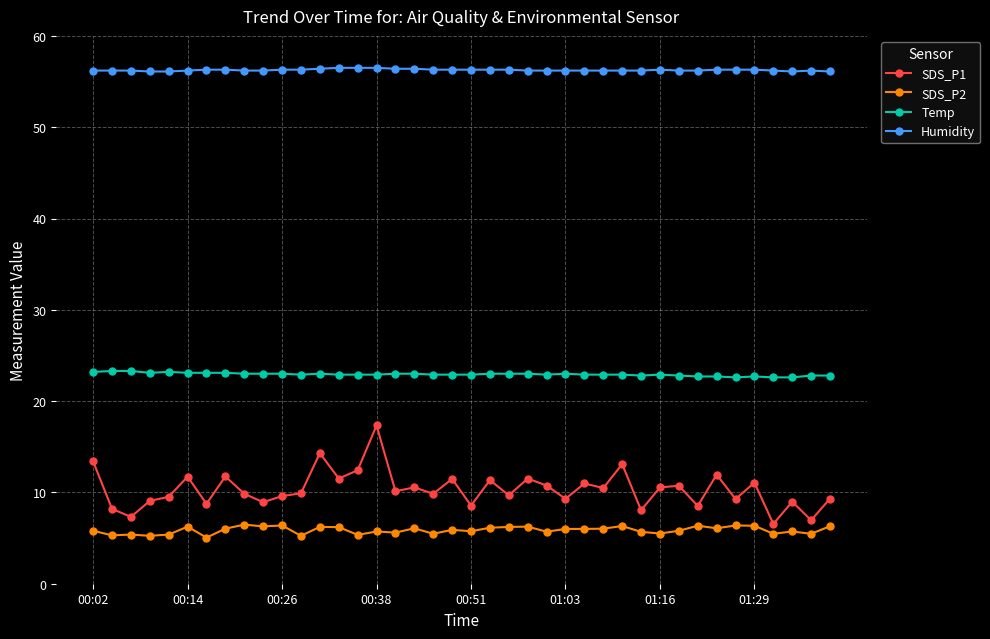

Which series has the largest total across all categories?

Humidity